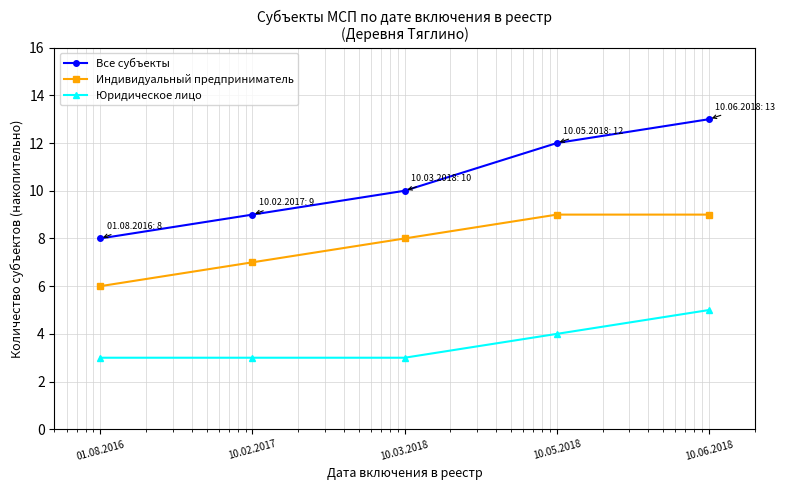

Reading right to left, list all the values displayed in this chart.

Все субъекты: 13	12	10	9	8
Индивидуальный предприниматель: 9	9	8	7	6
Юридическое лицо: 5	4	3	3	3